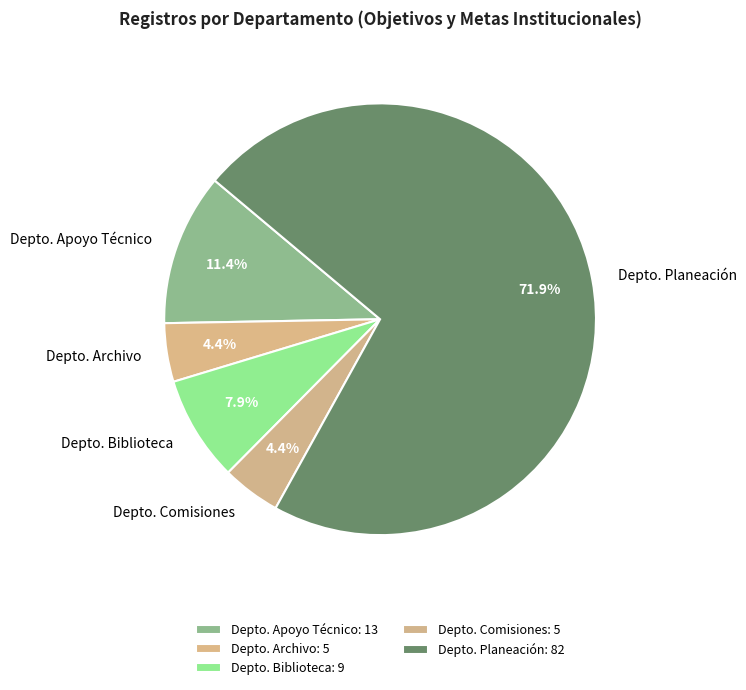

Which category has the biggest portion of the pie?

Depto. Planeación